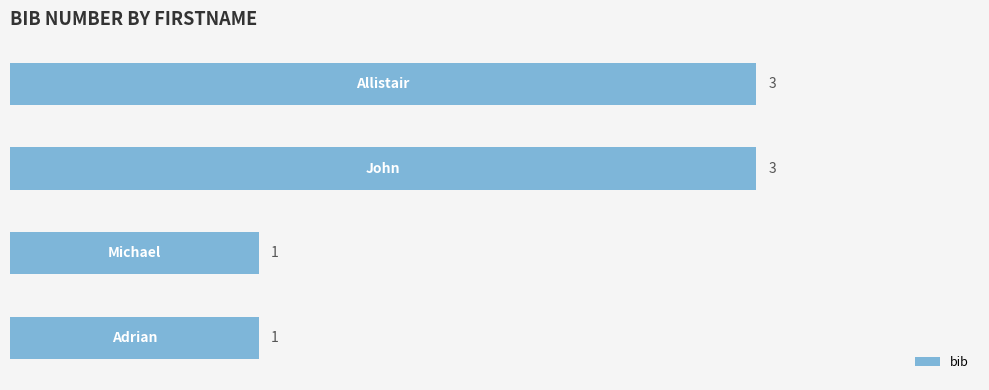

How many distinct data groups are displayed?

1